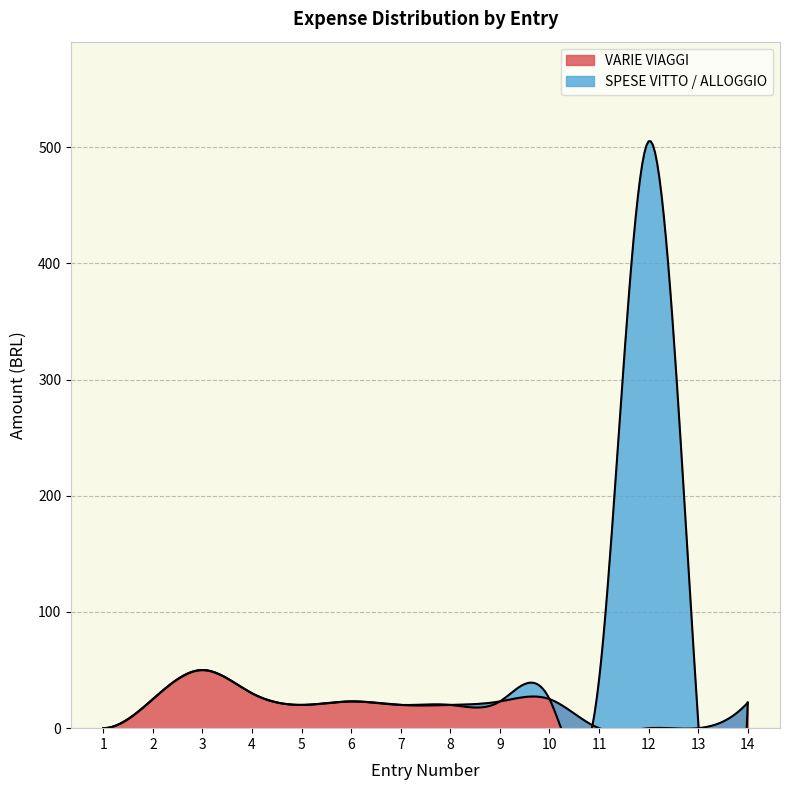

True or false: SPESE VITTO / ALLOGGIO and VARIE VIAGGI cross at least once.

True